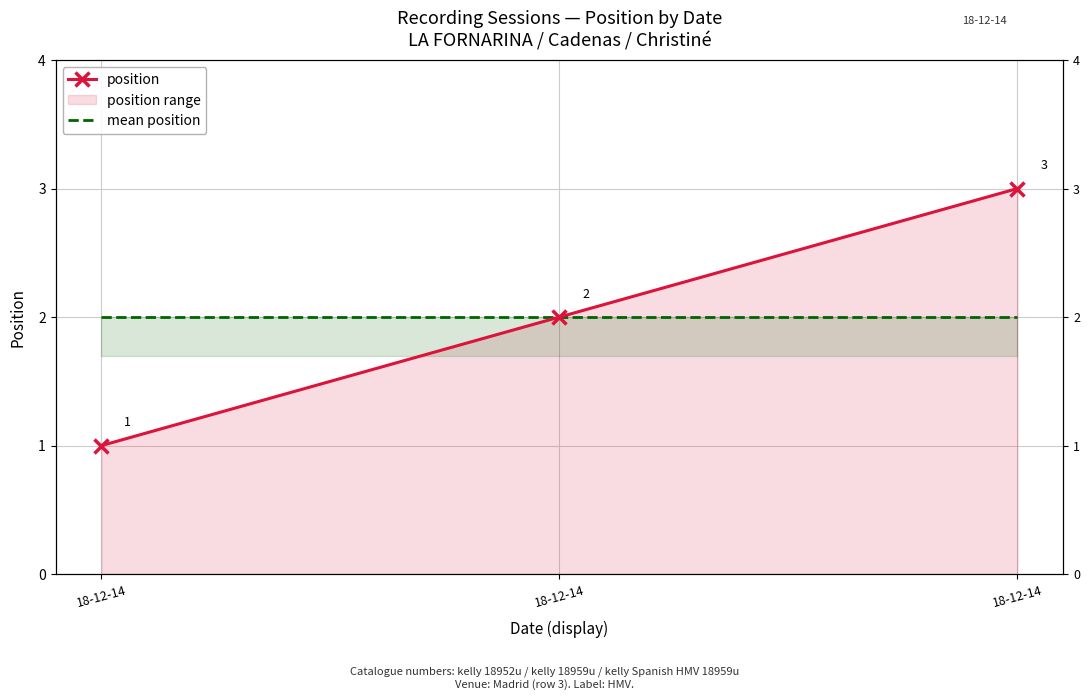

What is the sum of all position values?

6